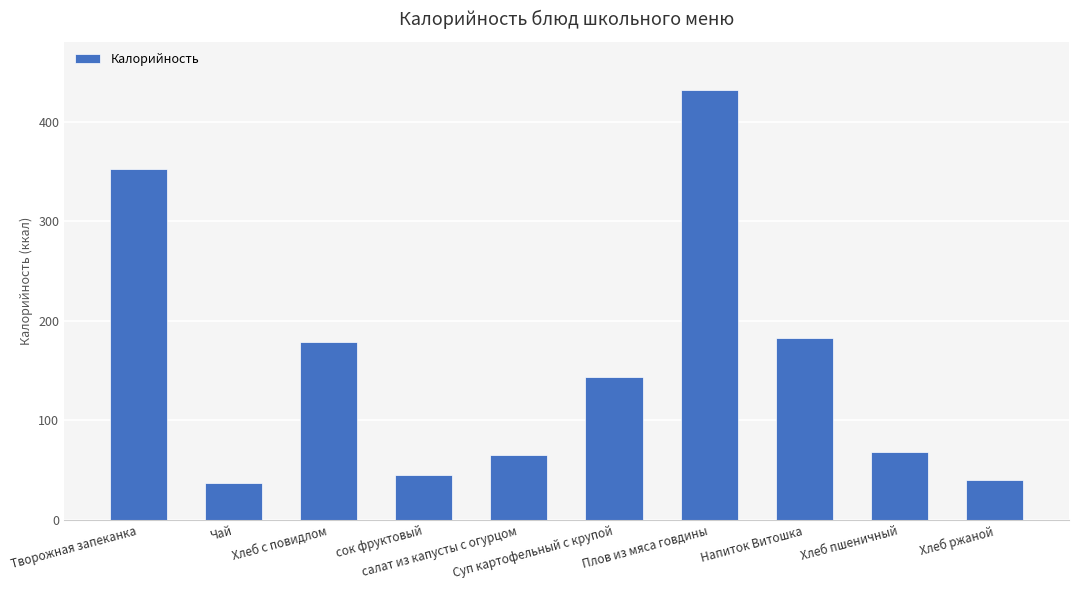

What is the minimum value shown in the chart?

37